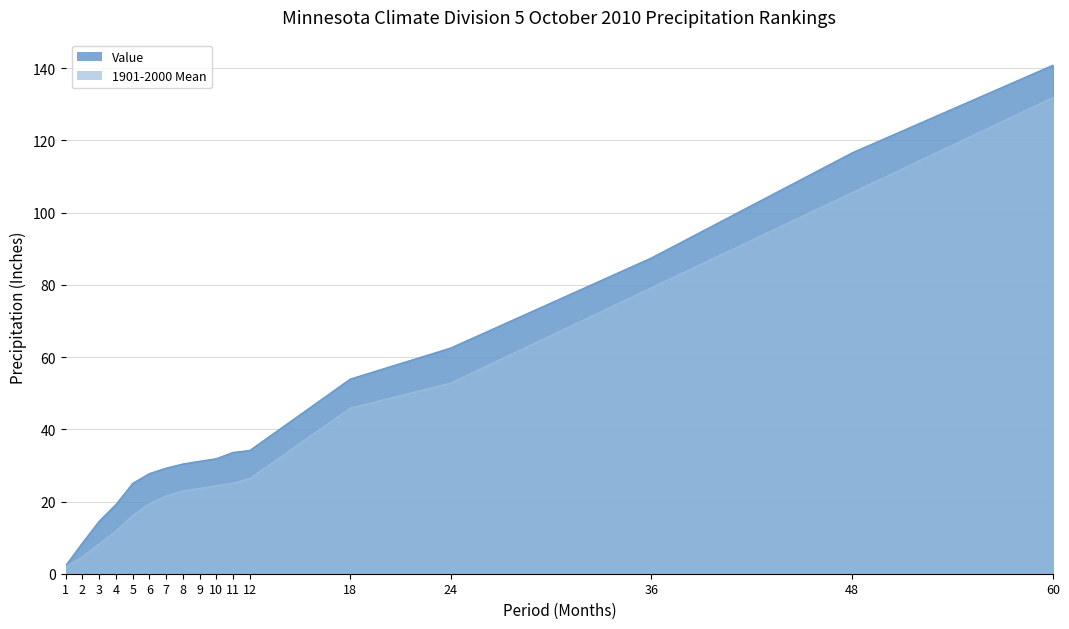

Which series has the largest total across all categories?

Value